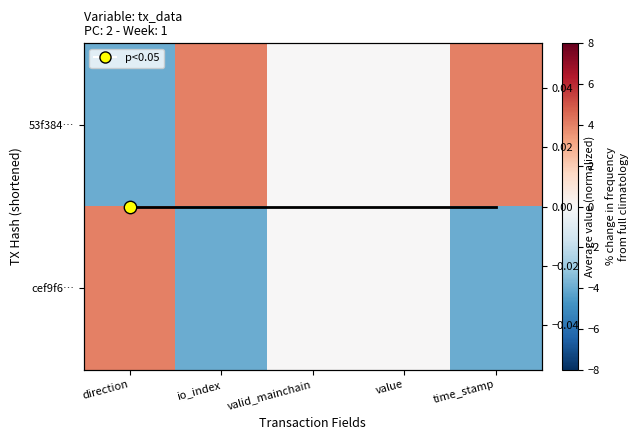

What is the maximum value shown in the chart?

4